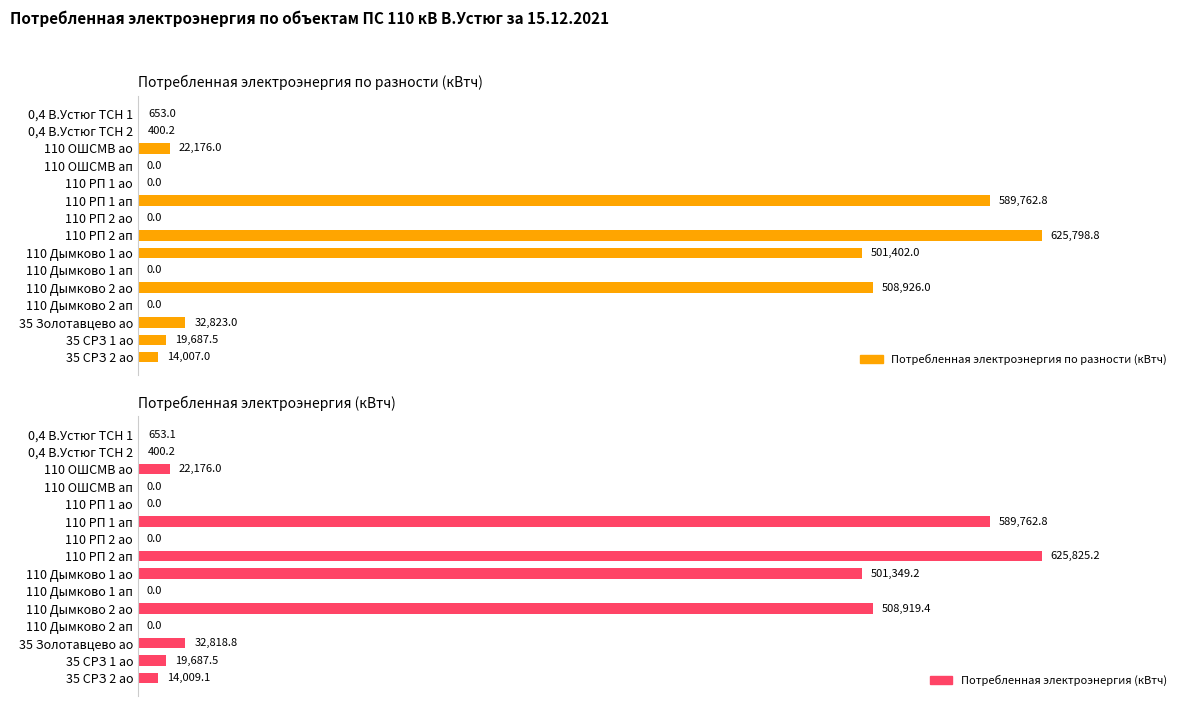

How many groups of bars are there?

15